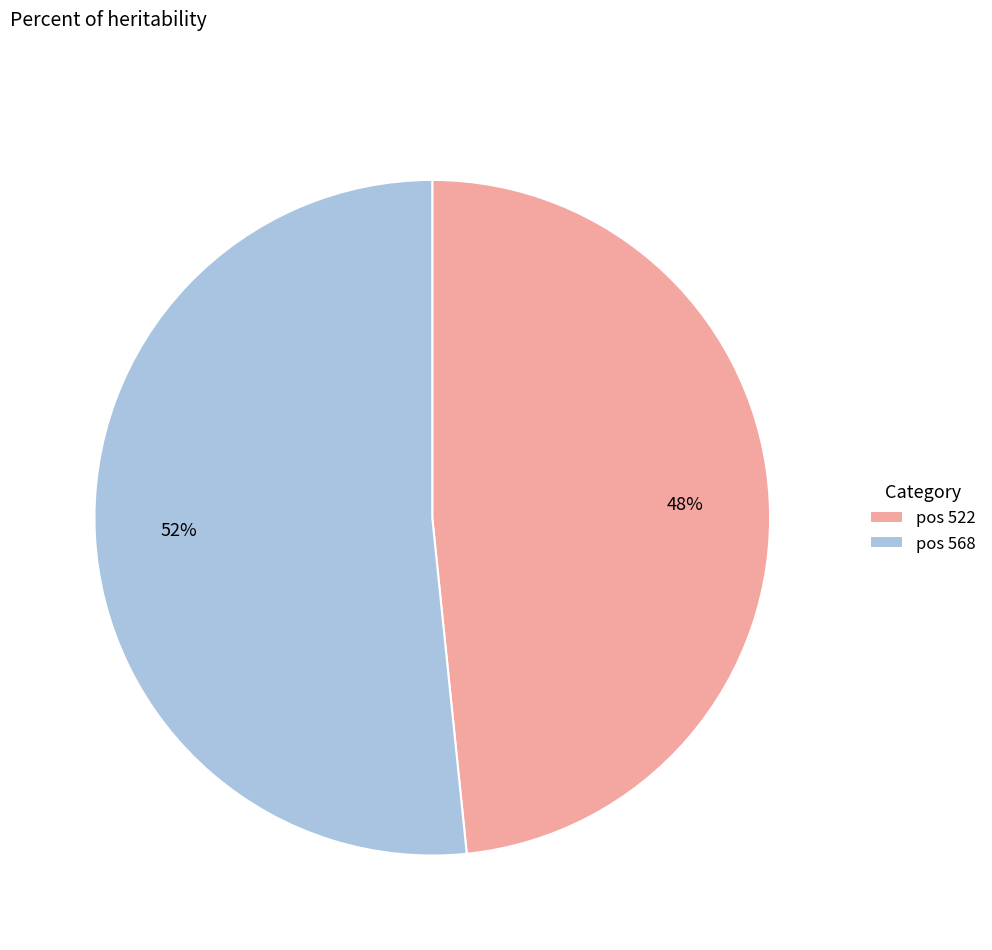

To the nearest percent, what portion does pos 568 represent?

52%